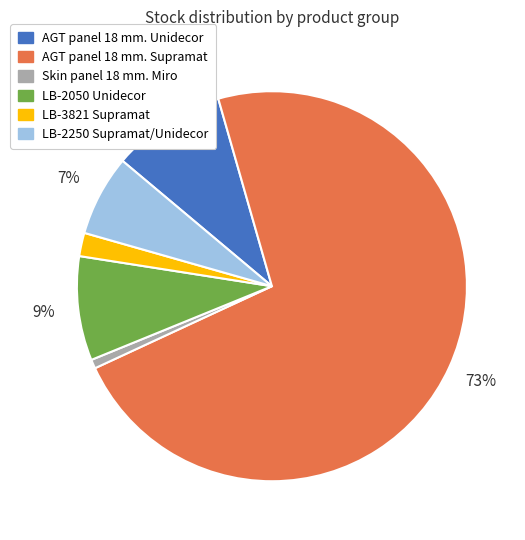

True or false: LB-2250 Supramat/Unidecor accounts for 14% of the total.

False